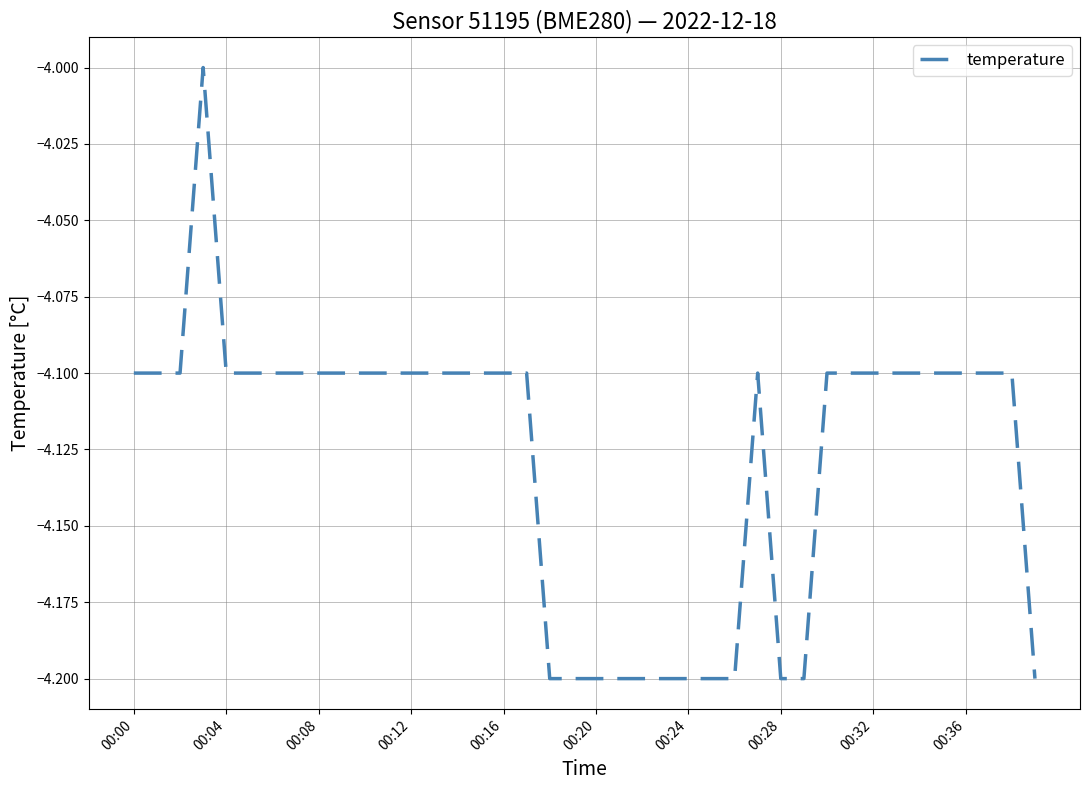

How many categories are shown in the chart?

40